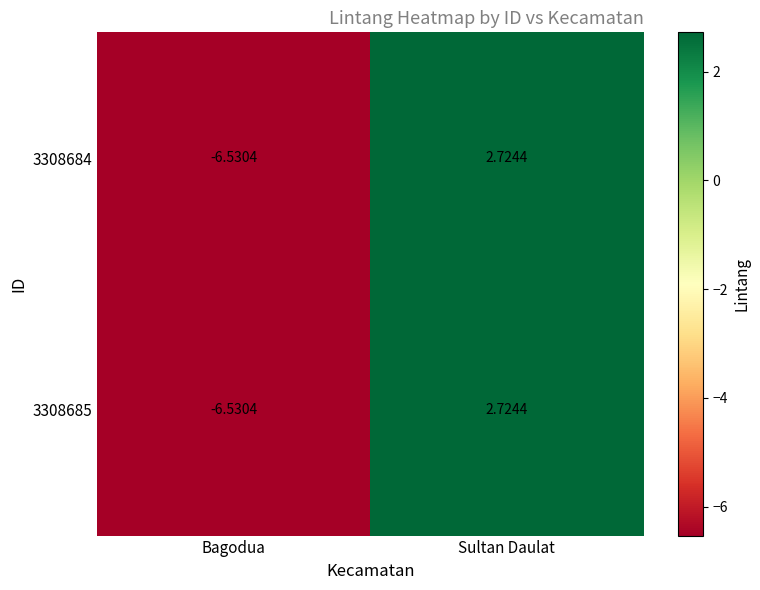

At which category is the sum across all series the highest?

Sultan Daulat